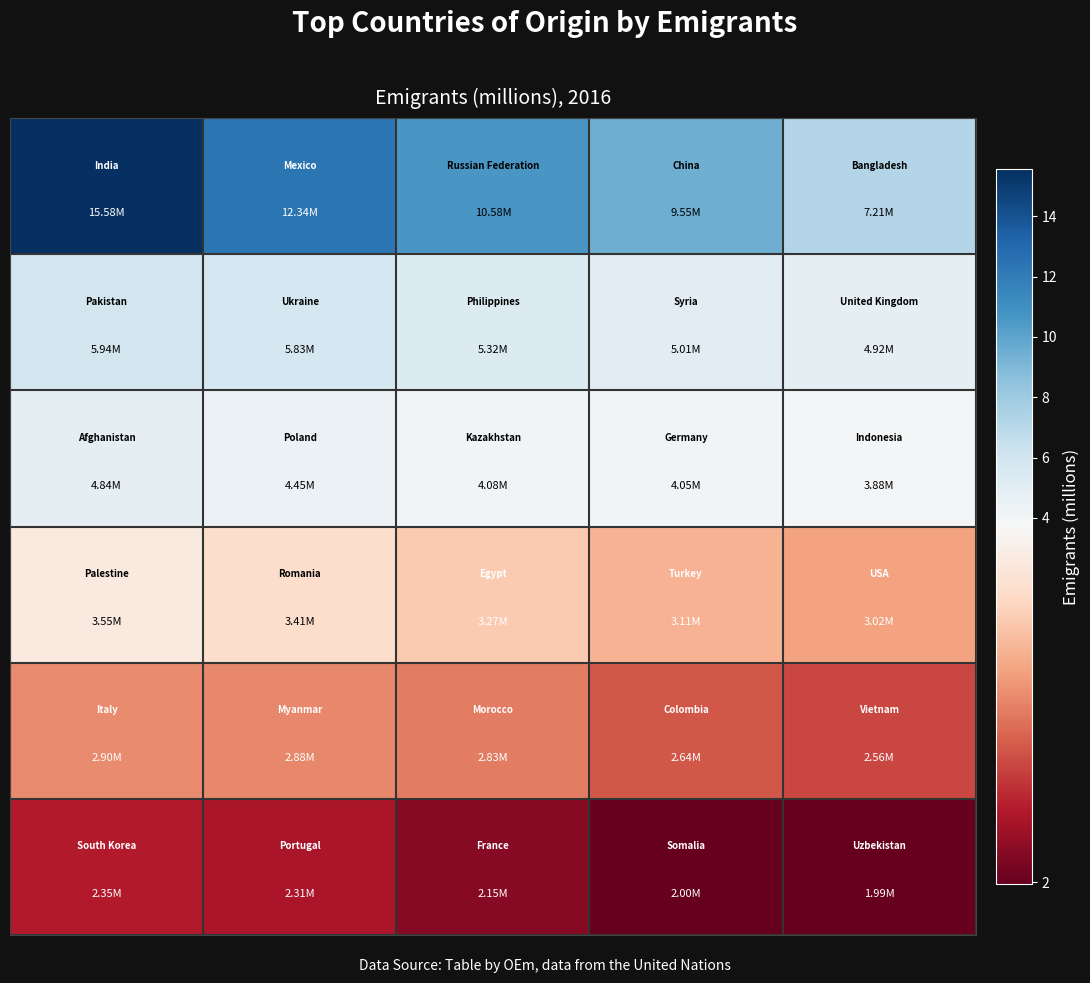

Which series has the widest spread of values?

row_0